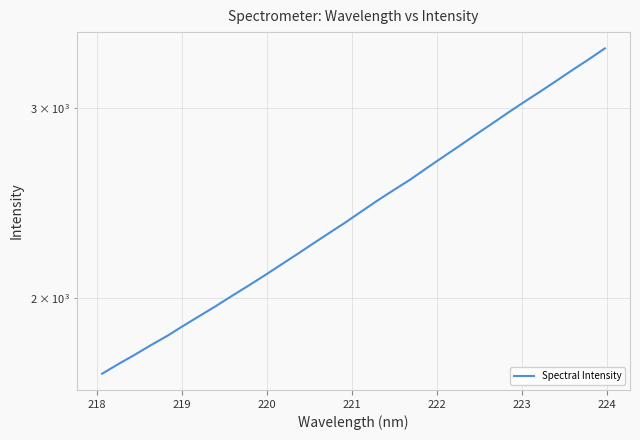

The value at 221 is 3194.8. True or false?

False